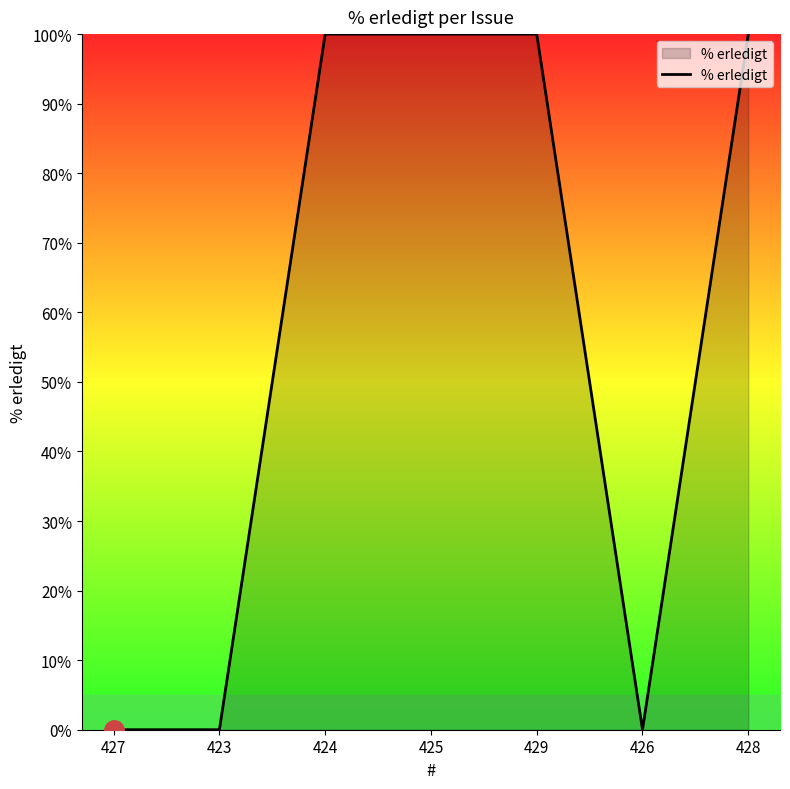

What is the greatest value displayed?

100